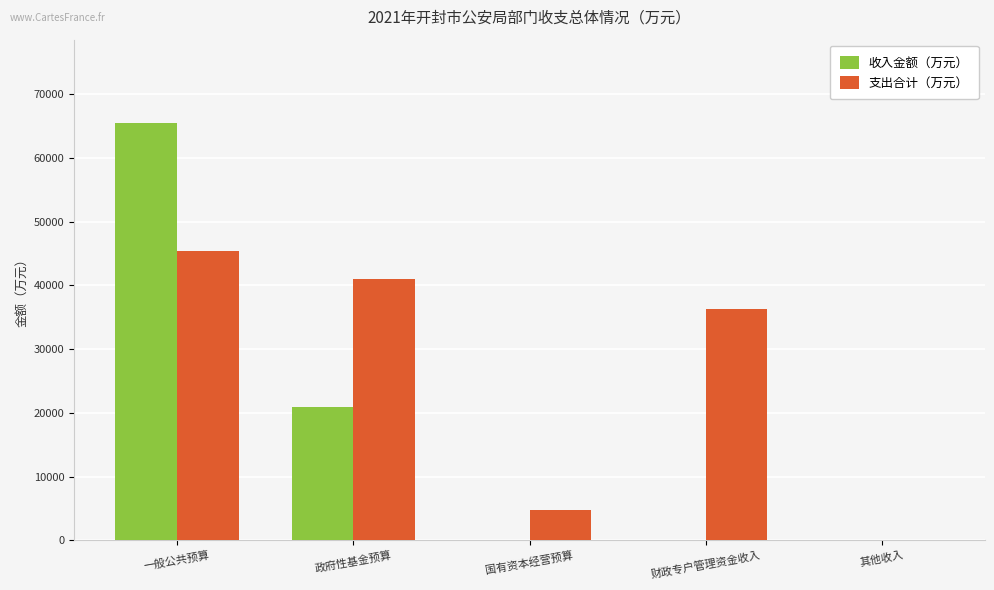

How many categories are shown in the chart?

5